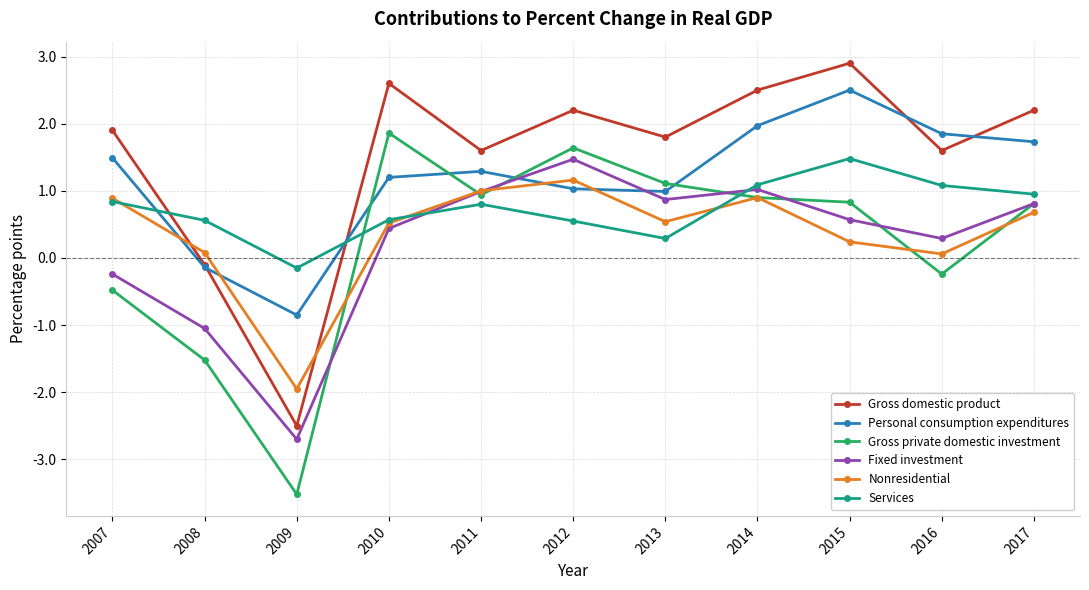

Is the value of Nonresidential at 2010 greater than the value of Personal consumption expenditures at 2007?

No